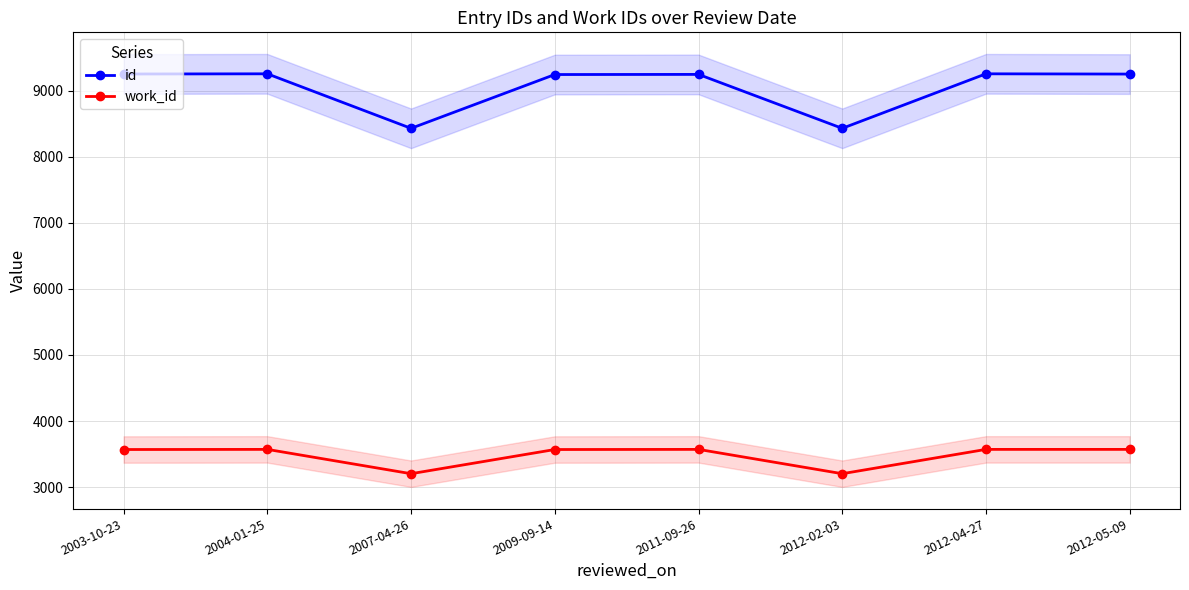

Is this an area chart (filled region under the line)?

No